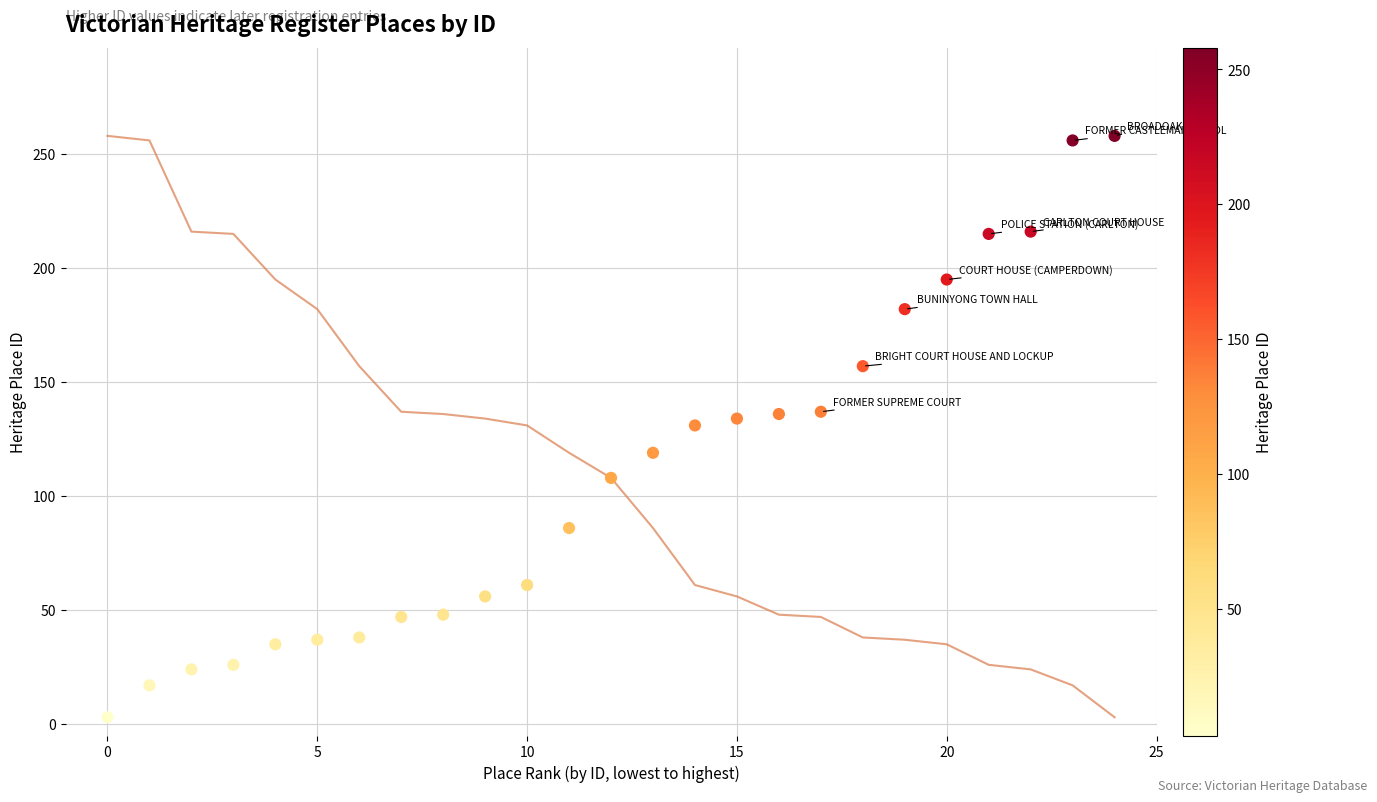

What is the range of Y values (max minus min)?

255